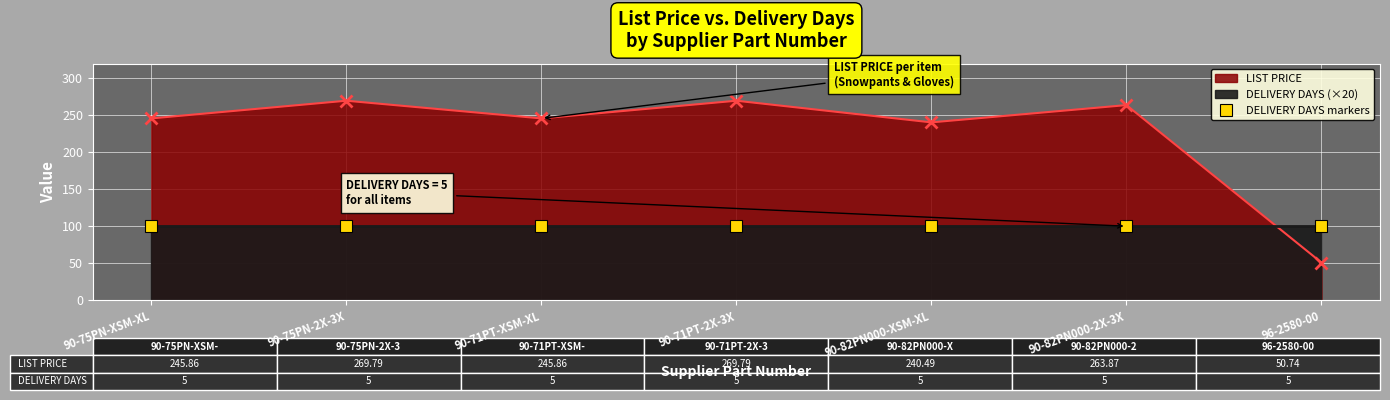

Does the chart display data point markers on the line(s)?

Yes